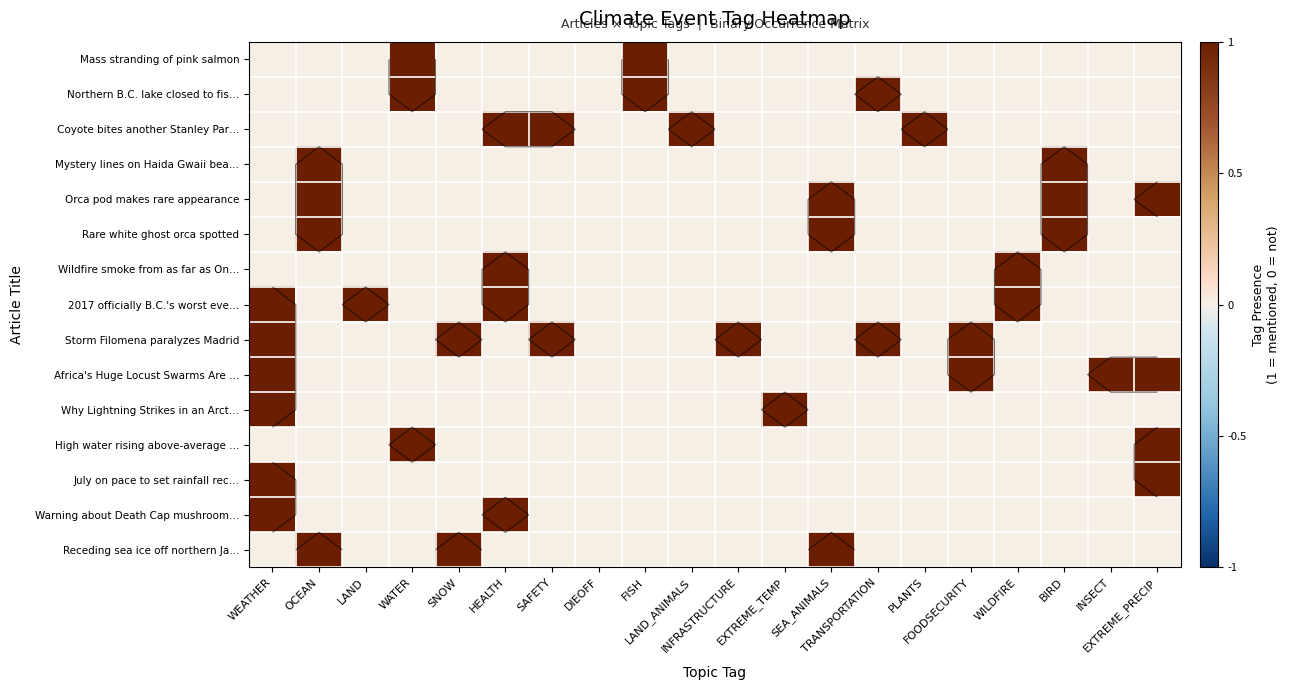

Count the number of categories in the chart.

20